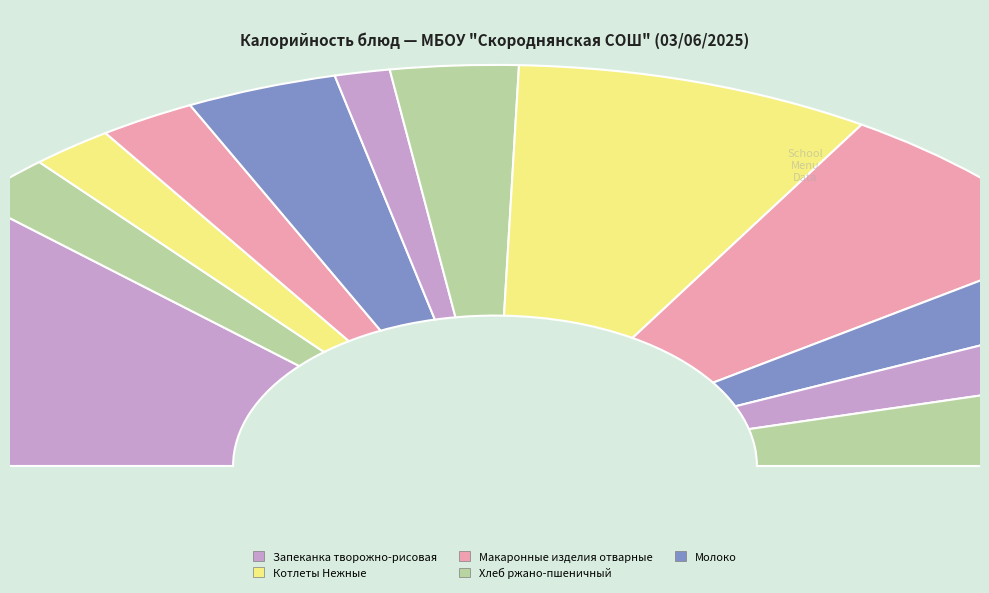

The Масло сливочное порциями slice represents 12% of the pie. True or false?

False